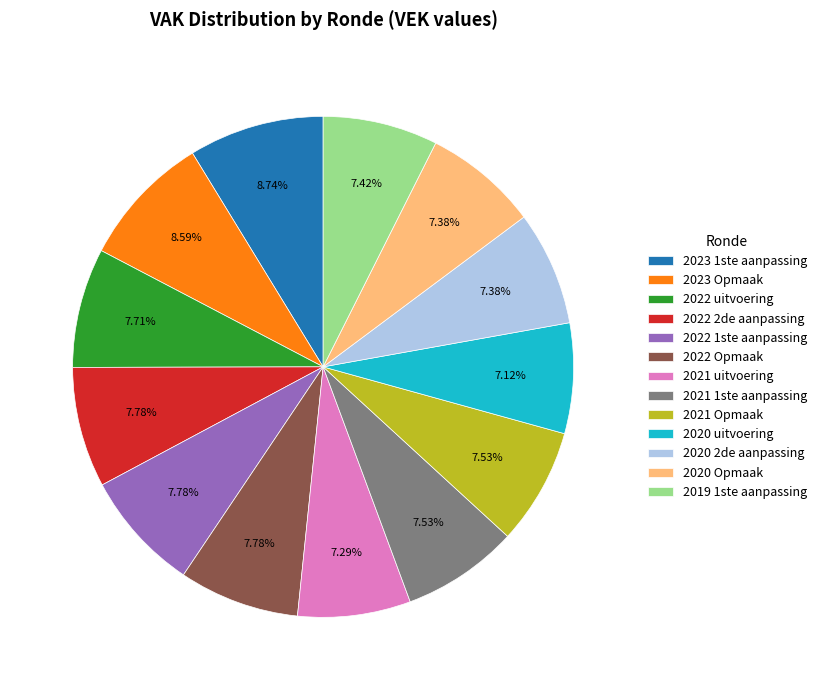

To the nearest percent, what percentage of the pie is 2020 2de aanpassing?

7%